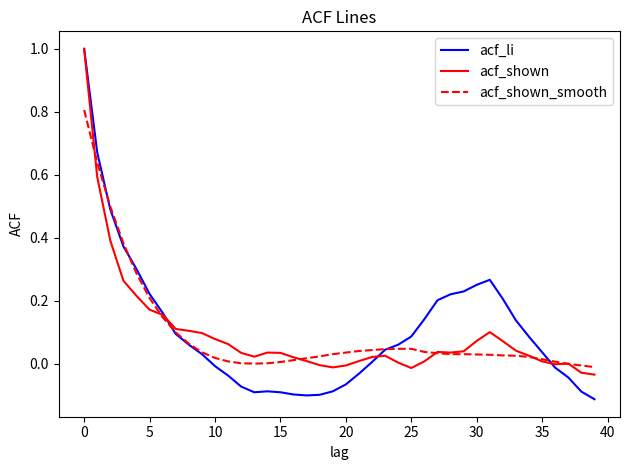

Which series has the widest spread of values?

acf_li